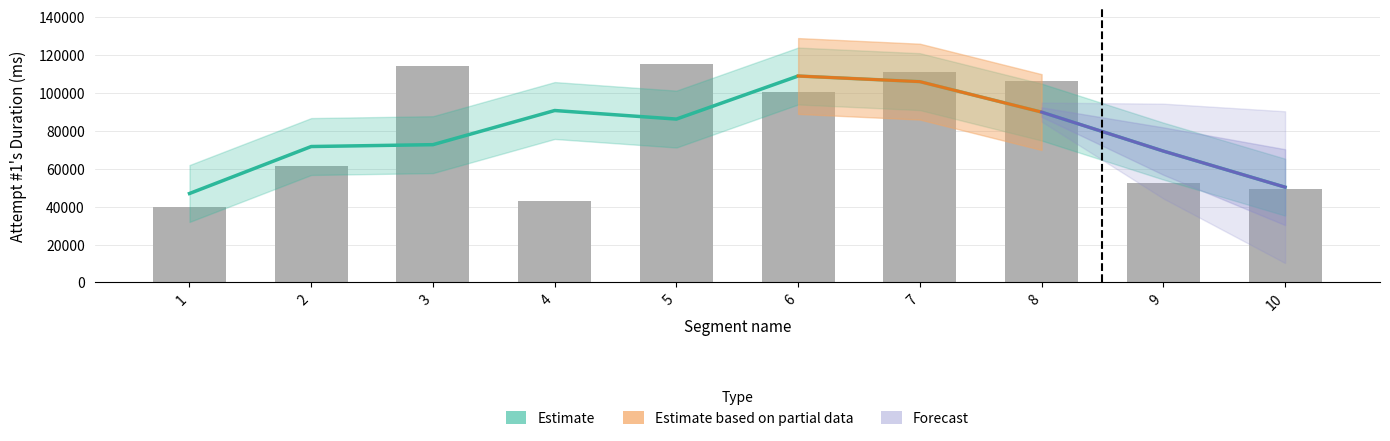

Reading left to right, what are all the values shown in this chart?

39789	61156	114100	42735	115178	100560	110872	106257	52392	49206